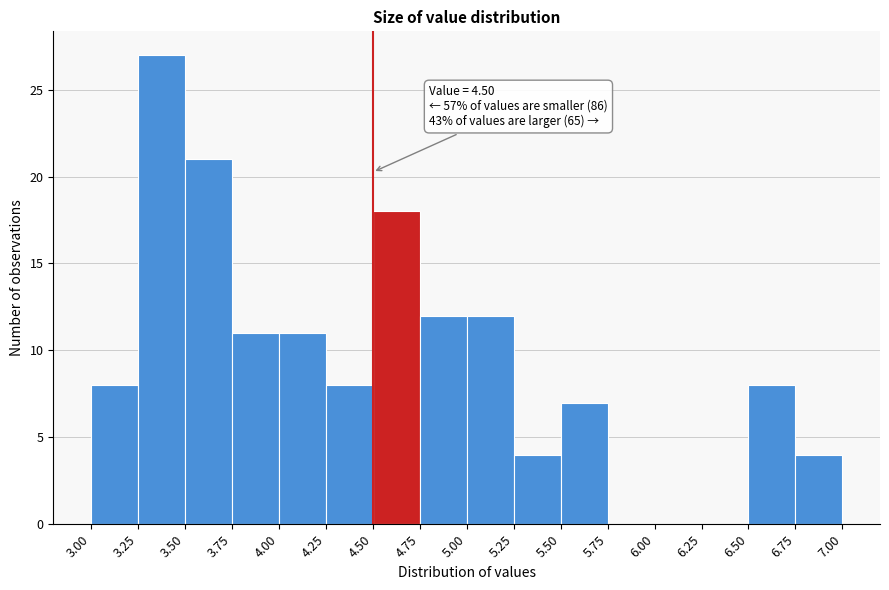

Over which range of the x-axis is the bar tallest?

3.25 to 3.50